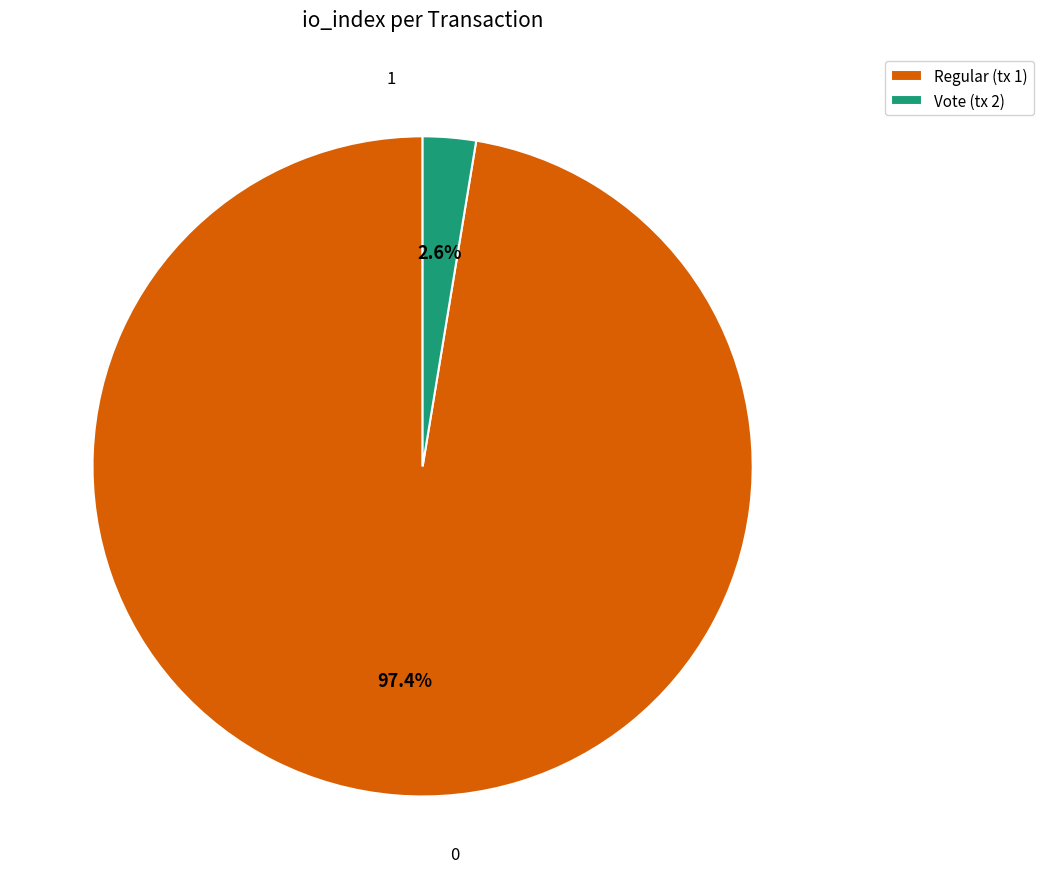

What percentage is the Vote (tx 2) slice, to the nearest percent?

3%